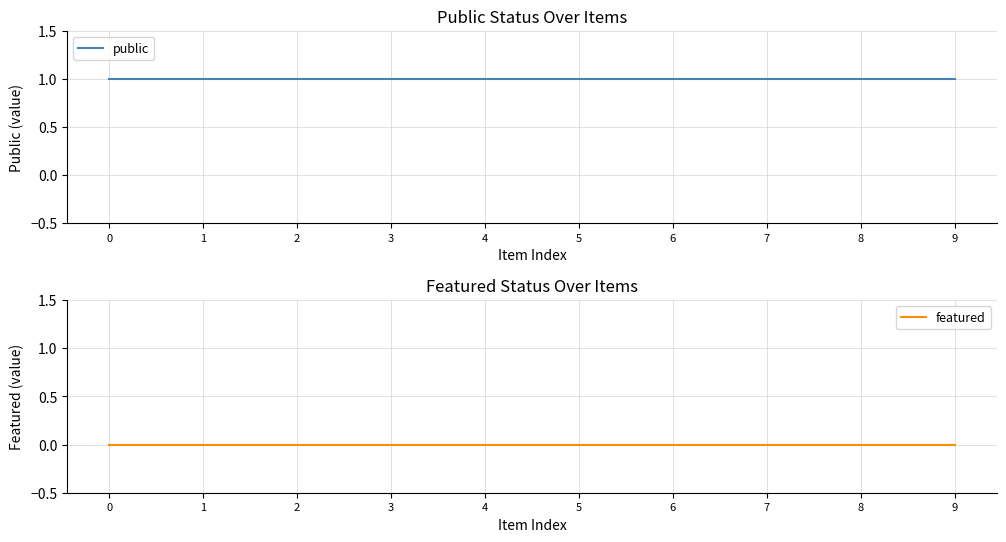

Rank the series by their average value, from highest to lowest.

public, featured